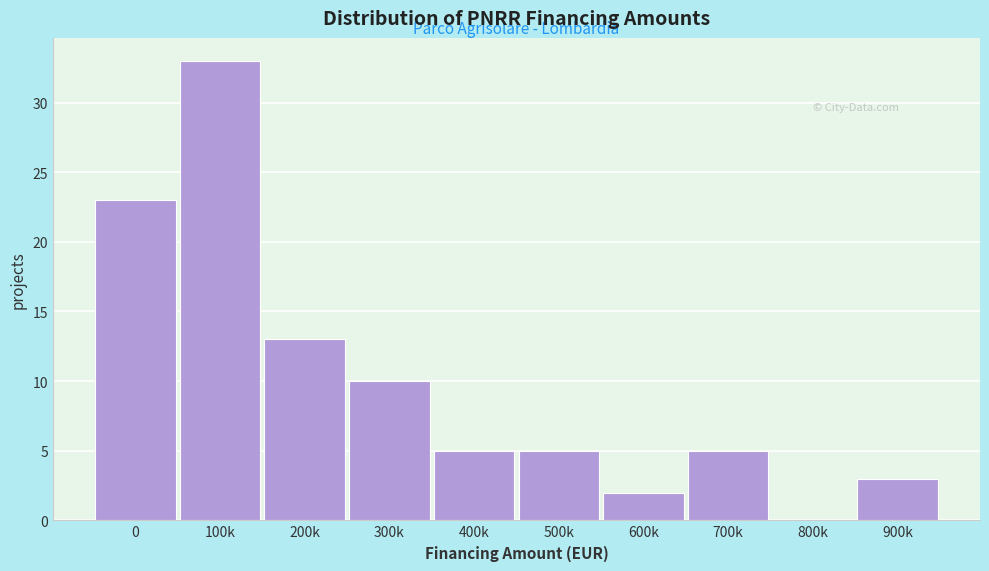

Reading right to left, extract all data points from this chart.

900k=3	800k=0	700k=5	600k=2	500k=5	400k=5	300k=10	200k=13	100k=33	0=23